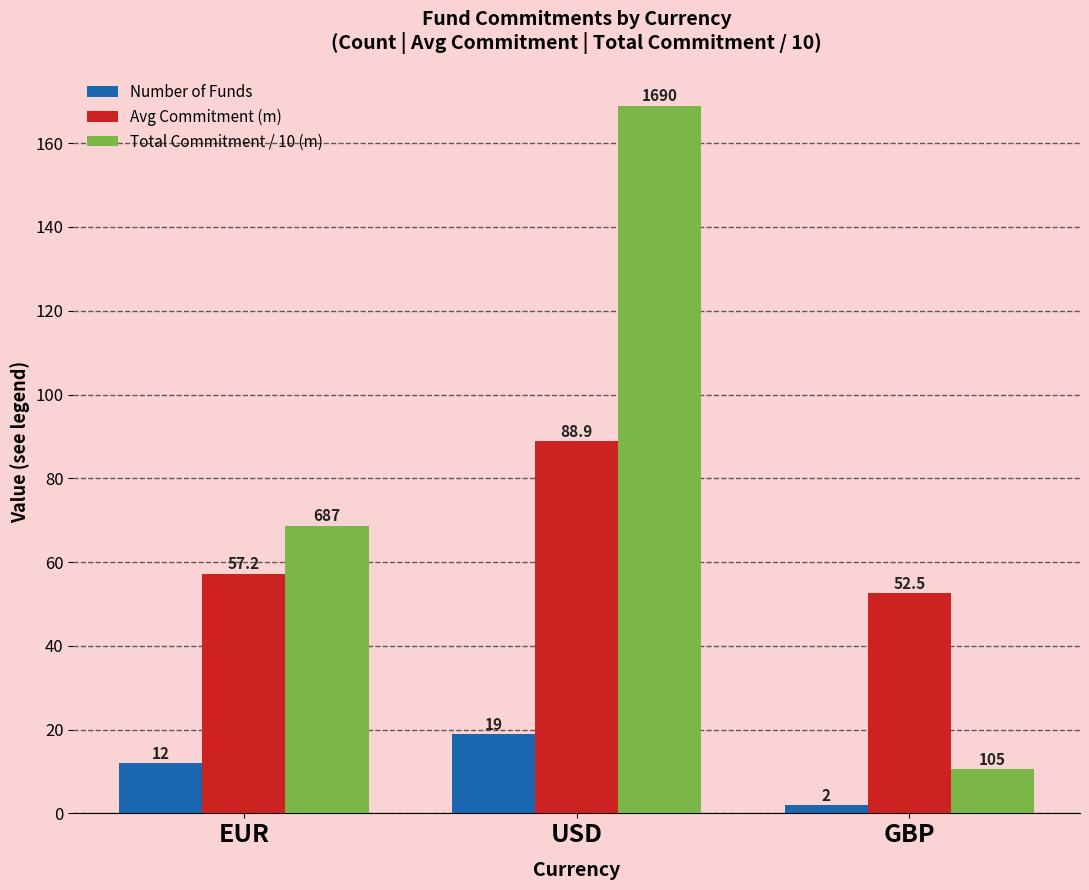

Which series has the largest range (max minus min)?

Total Commitment / 10 (m)